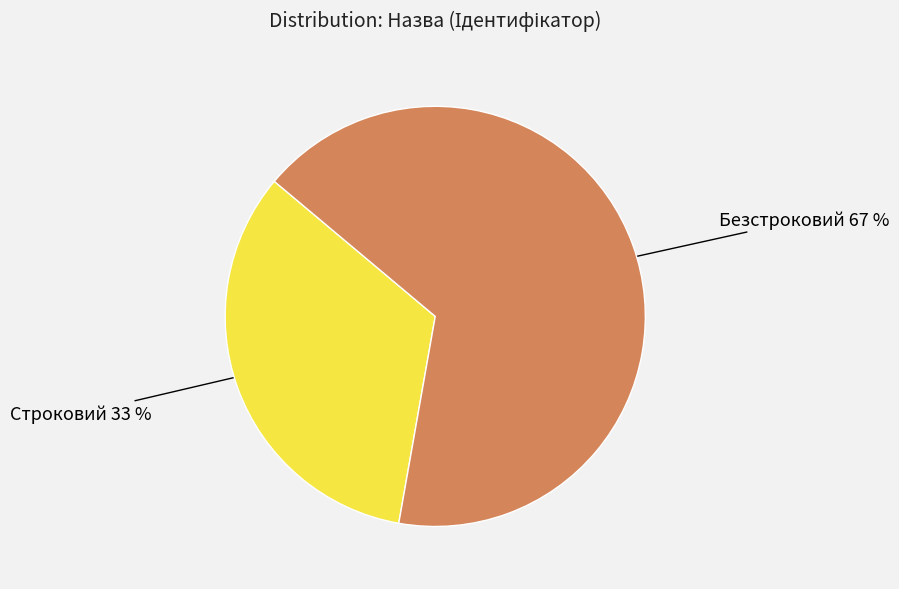

To the nearest percent, what is the average slice percentage?

50%